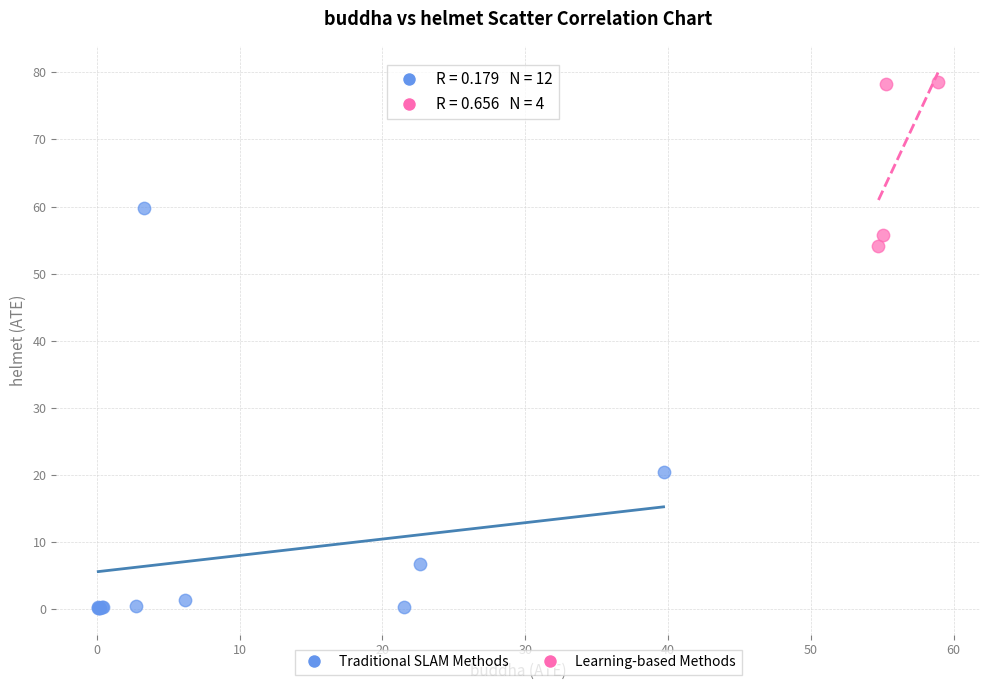

What are all the series names shown in the legend?

Traditional SLAM Methods, Learning-based Methods